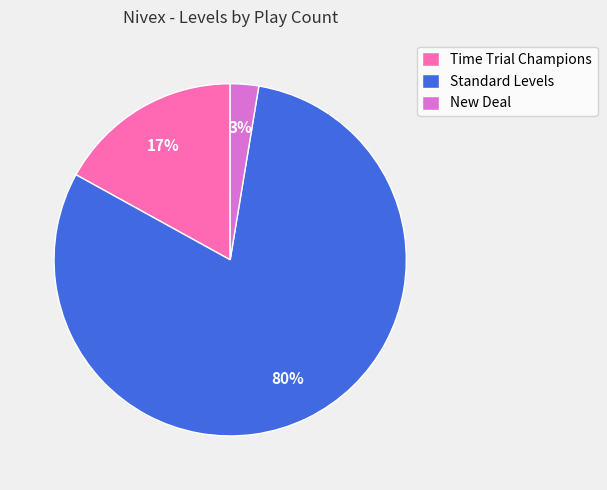

Is the sum of Standard Levels and Time Trial Champions greater than half?

Yes